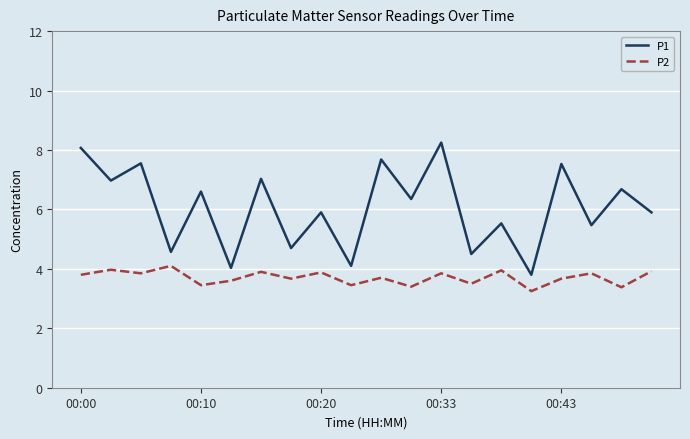

Which series has the largest range (max minus min)?

P1